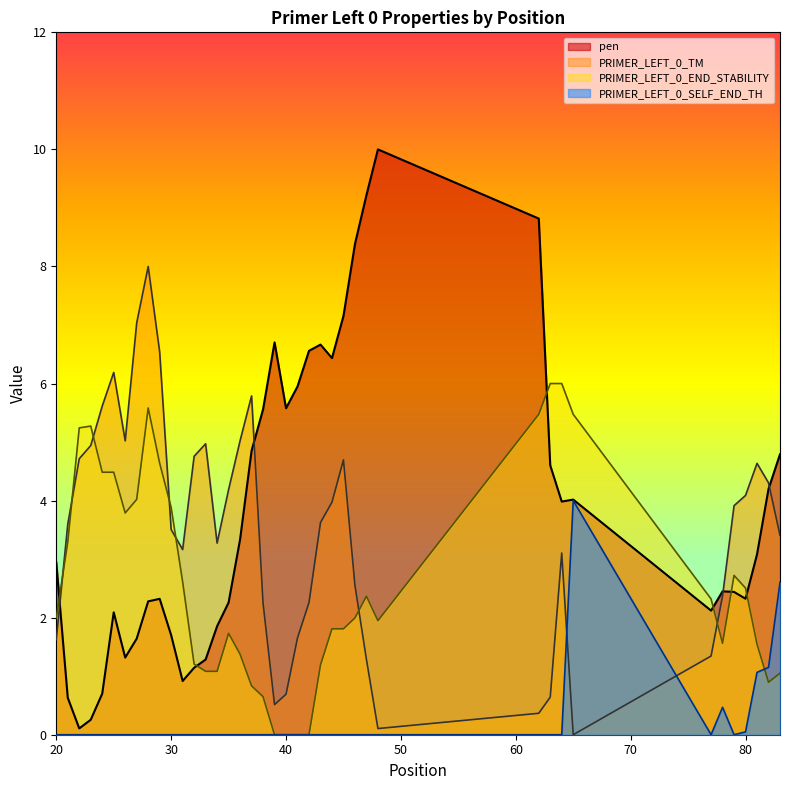

Which series has the largest range (max minus min)?

pen